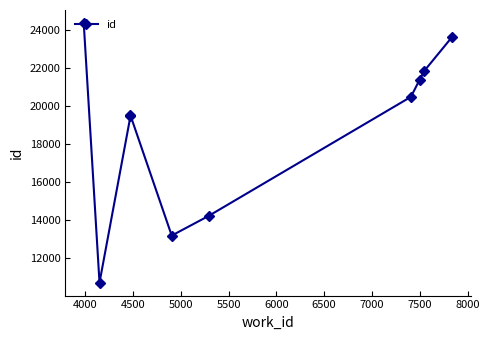

What is the difference between the maximum and minimum values?

13661